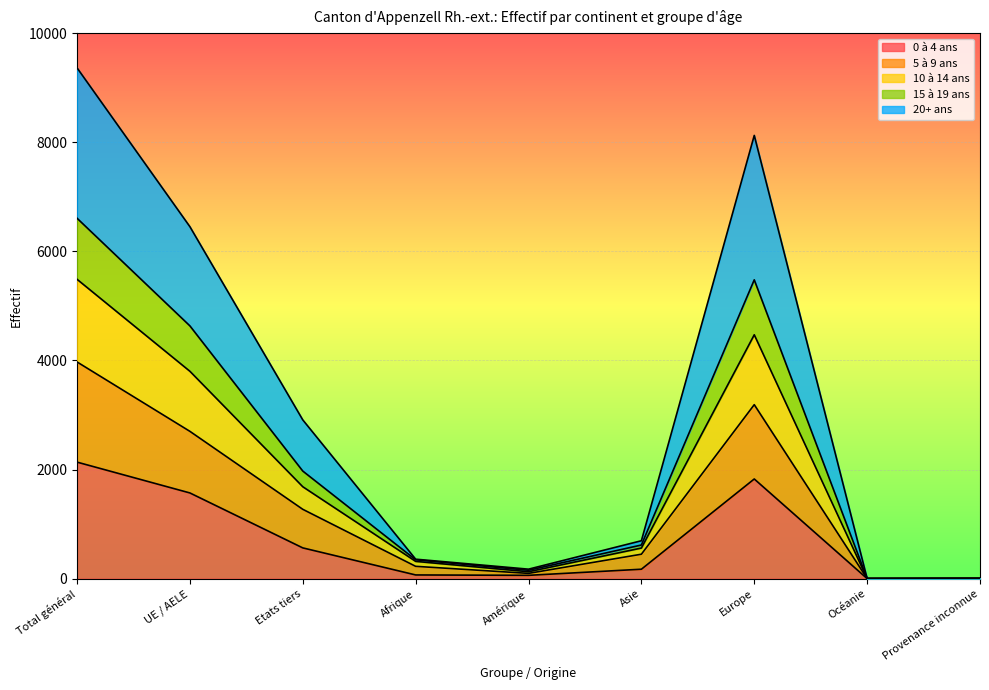

Where is 15 à 19 ans nearest to the value 4683?

UE / AELE